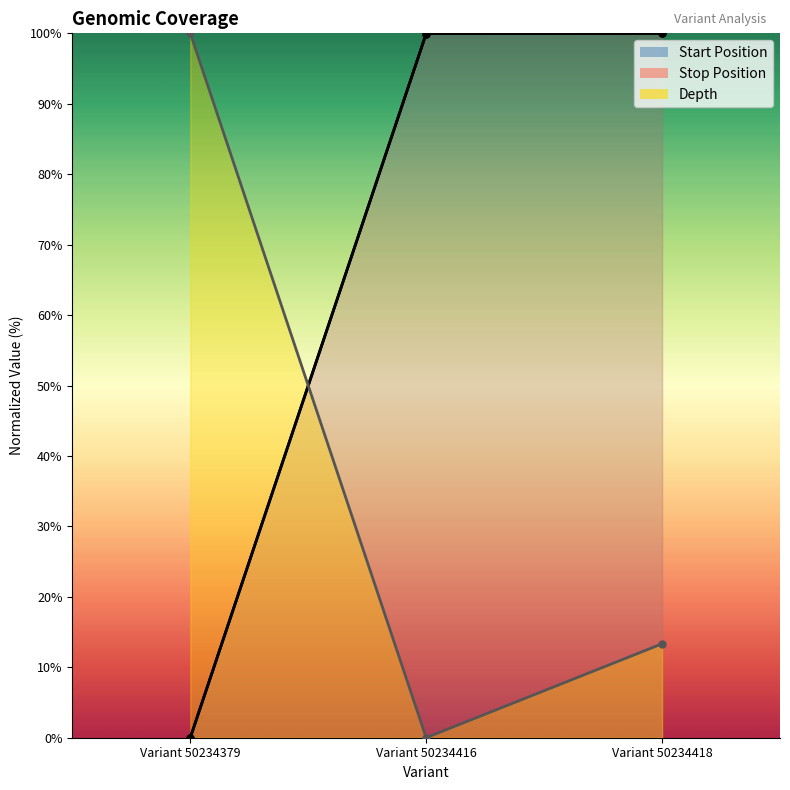

Rank the categories by start value from lowest to highest.

Variant 50234379, Variant 50234416, Variant 50234418